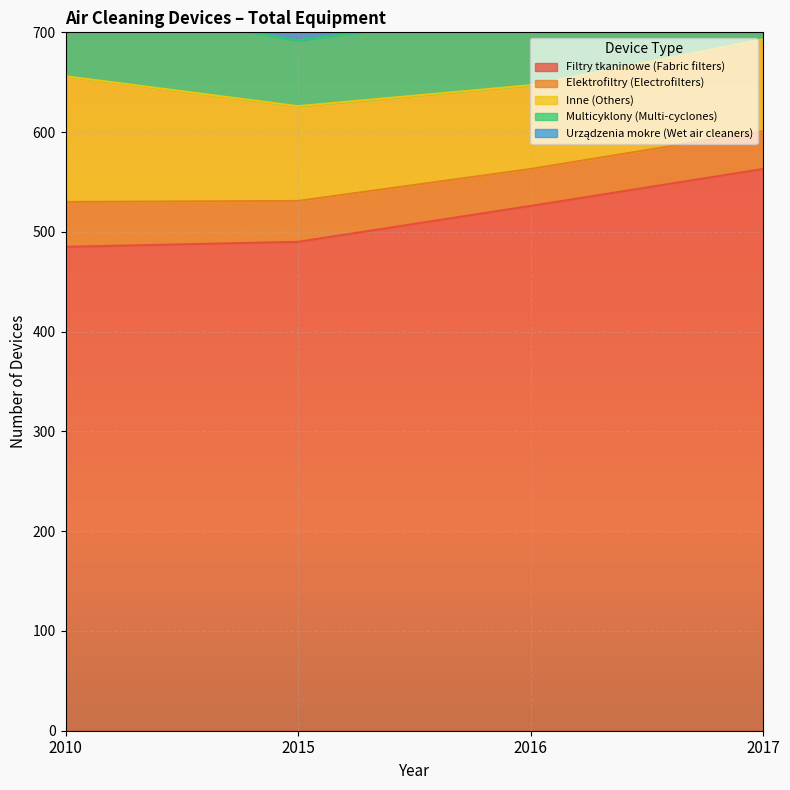

Reading left to right, transcribe all the data shown in this chart.

Filtry tkaninowe (Fabric filters): 485	490	526	563
Elektrofiltry (Electrofilters): 45	41	37	38
Inne (Others): 126	95	84	92
Multicyklony (Multi-cyclones): 76	66	75	72
Urządzenia mokre (Wet air cleaners): 127	101	110	99